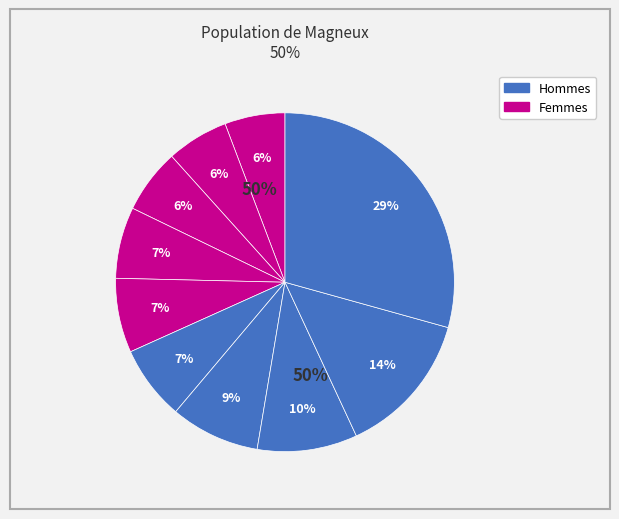

To the nearest percent, what portion does pct75 represent?

10%